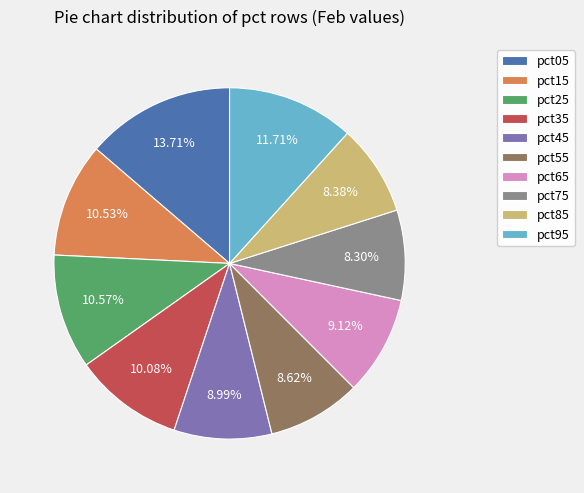

To the nearest percent, what portion does pct85 represent?

8%